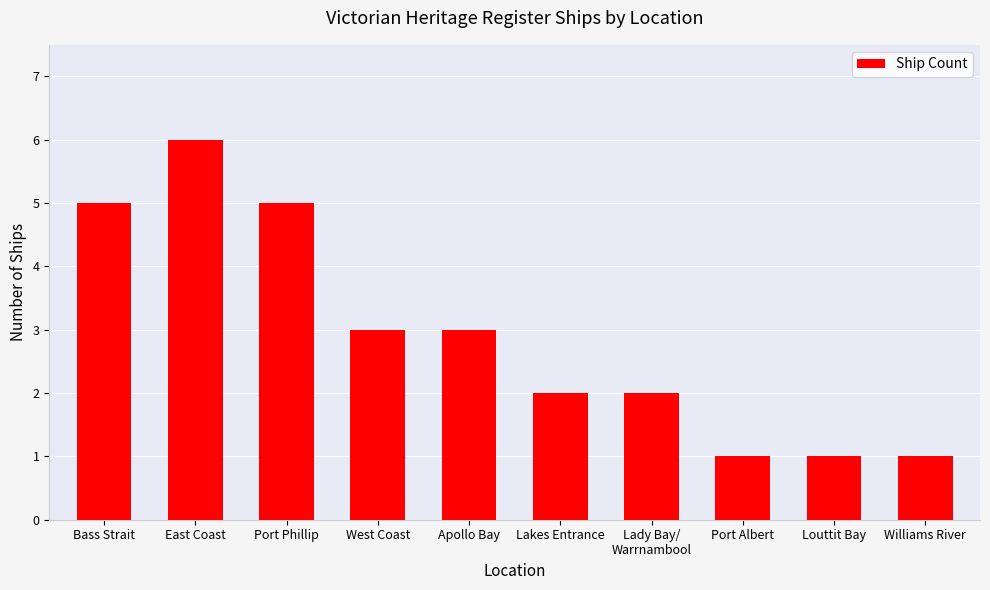

What position from the left is Lakes Entrance?

6